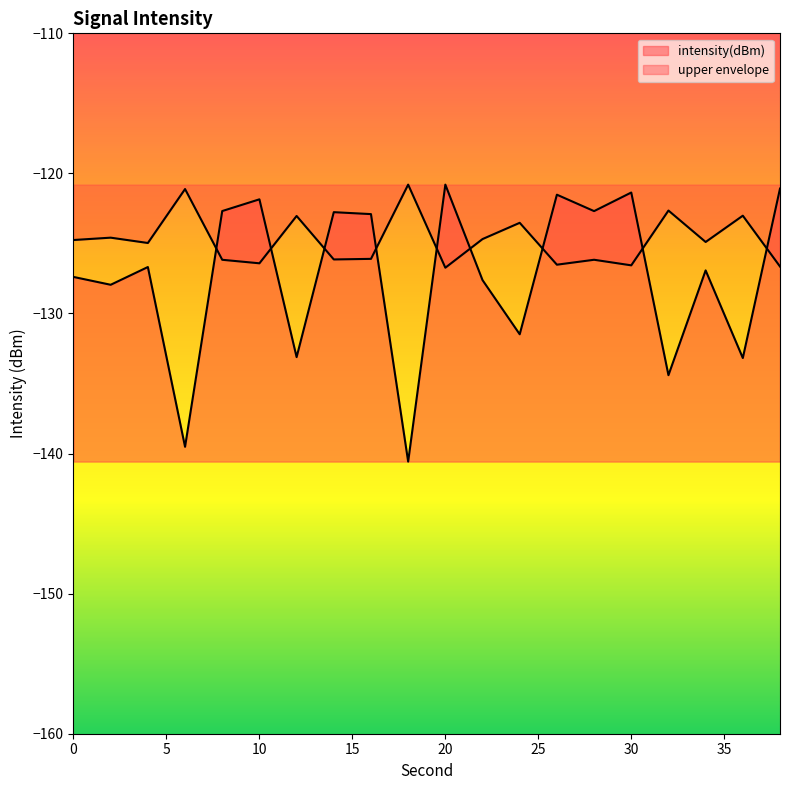

What is the value of the 6th point from the left?

-121.9